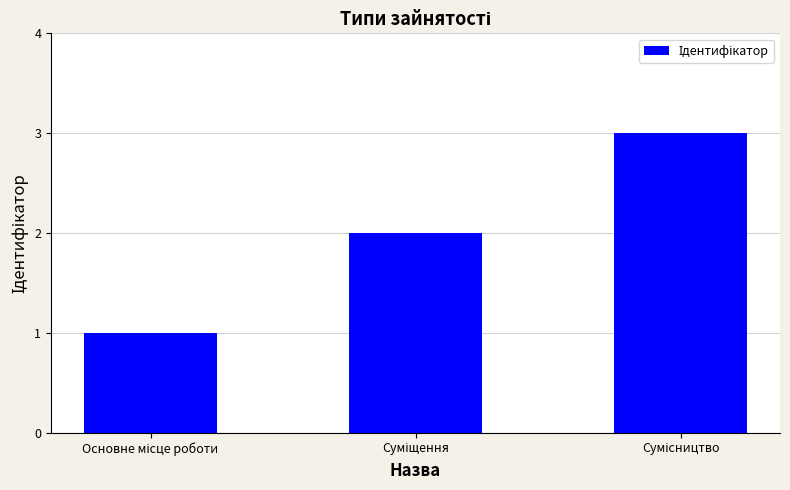

What is the greatest value displayed?

3